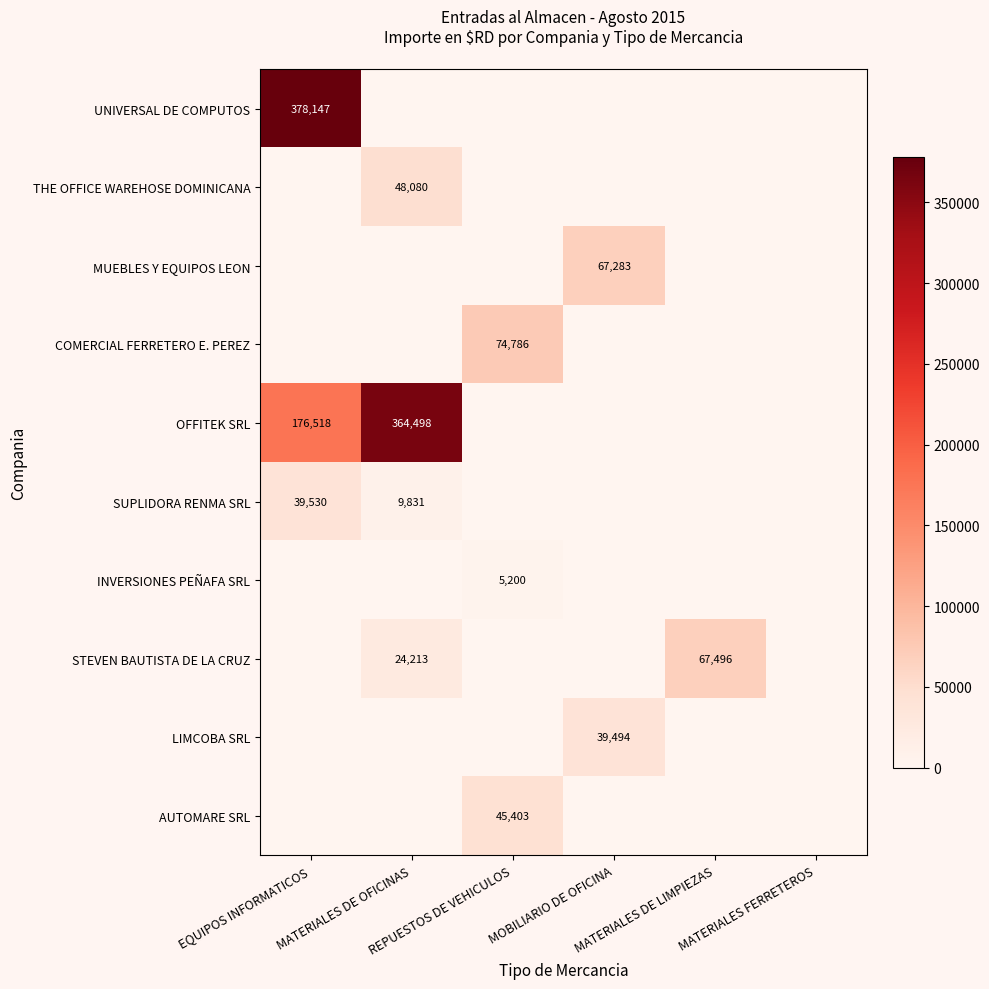

True or false: SUPLIDORA RENMA SRL has a value of 21329.5 at REPUESTOS DE VEHICULOS.

False